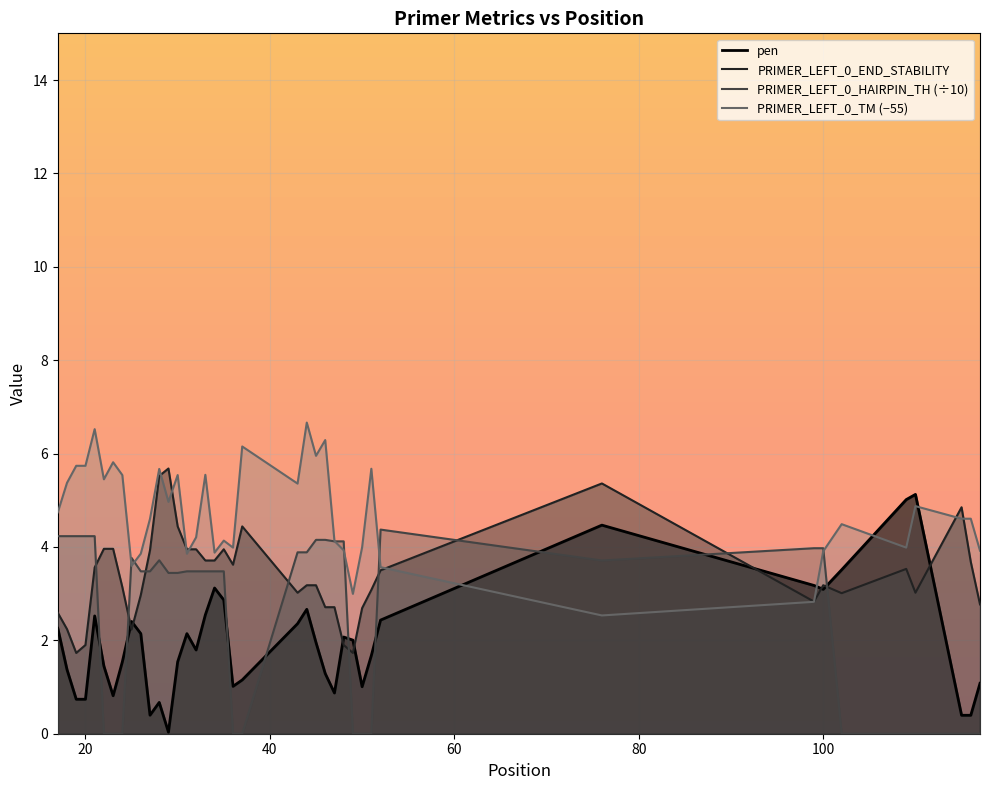

What are all the series names shown in the legend?

pen, PRIMER_LEFT_0_TM, PRIMER_LEFT_0_END_STABILITY, PRIMER_LEFT_0_HAIRPIN_TH